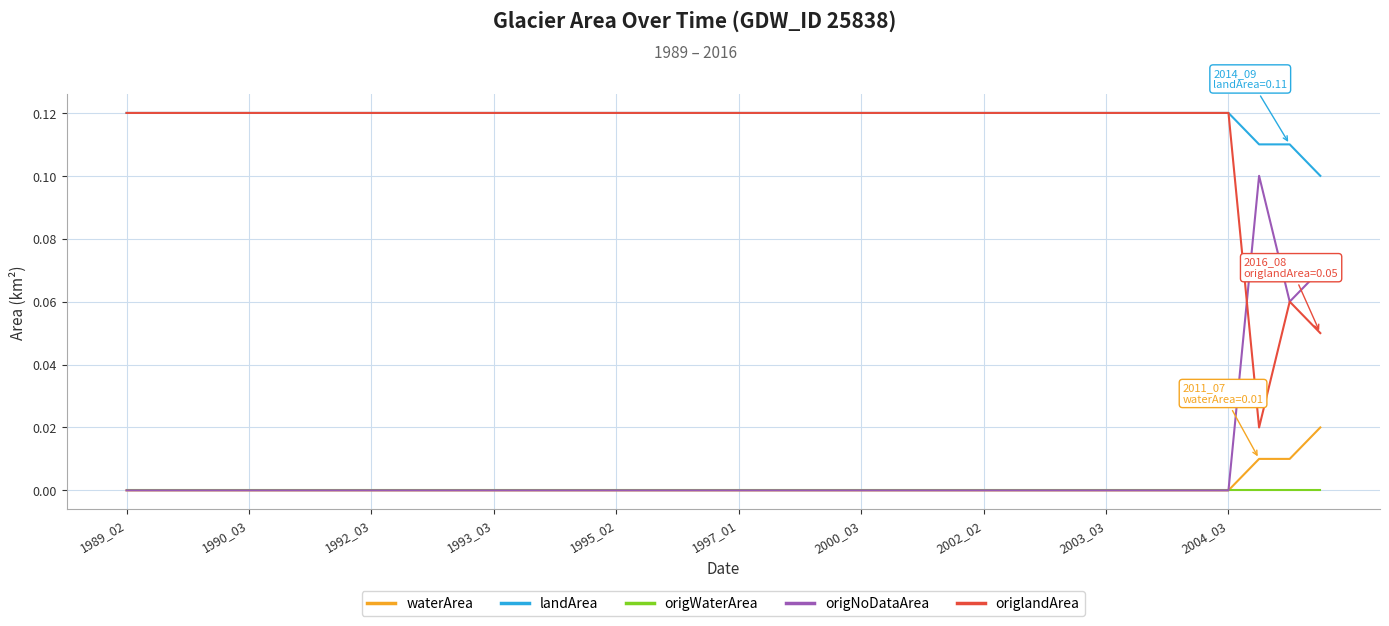

At how many categories does at least one series exceed 0?

40